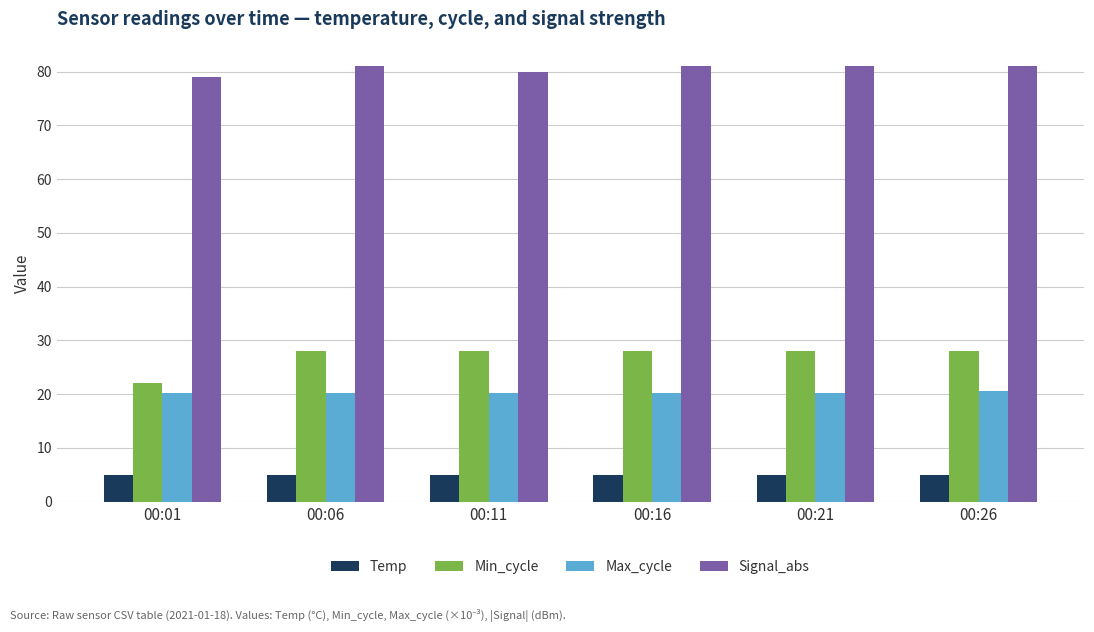

How many data points does each series have?

6